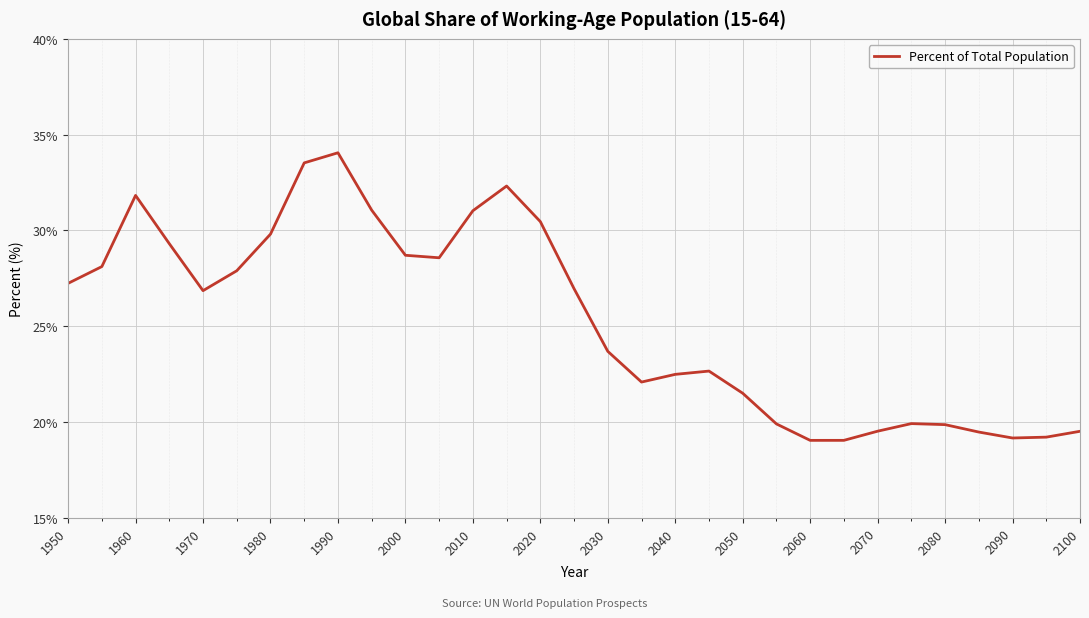

How many distinct data groups are displayed?

1